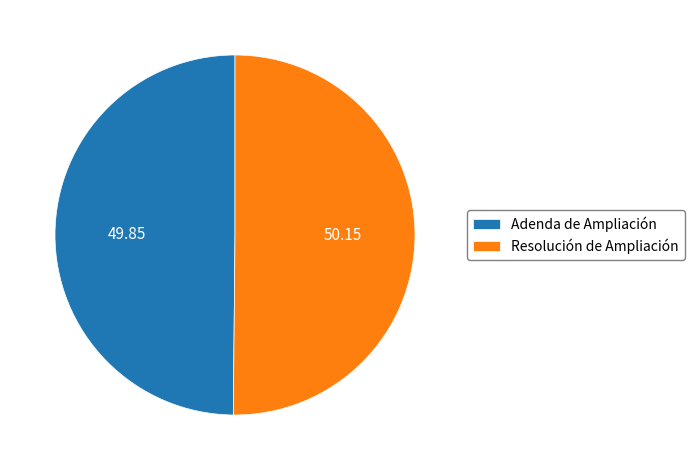

True or false: Resolución de Ampliación accounts for 50% of the total.

True